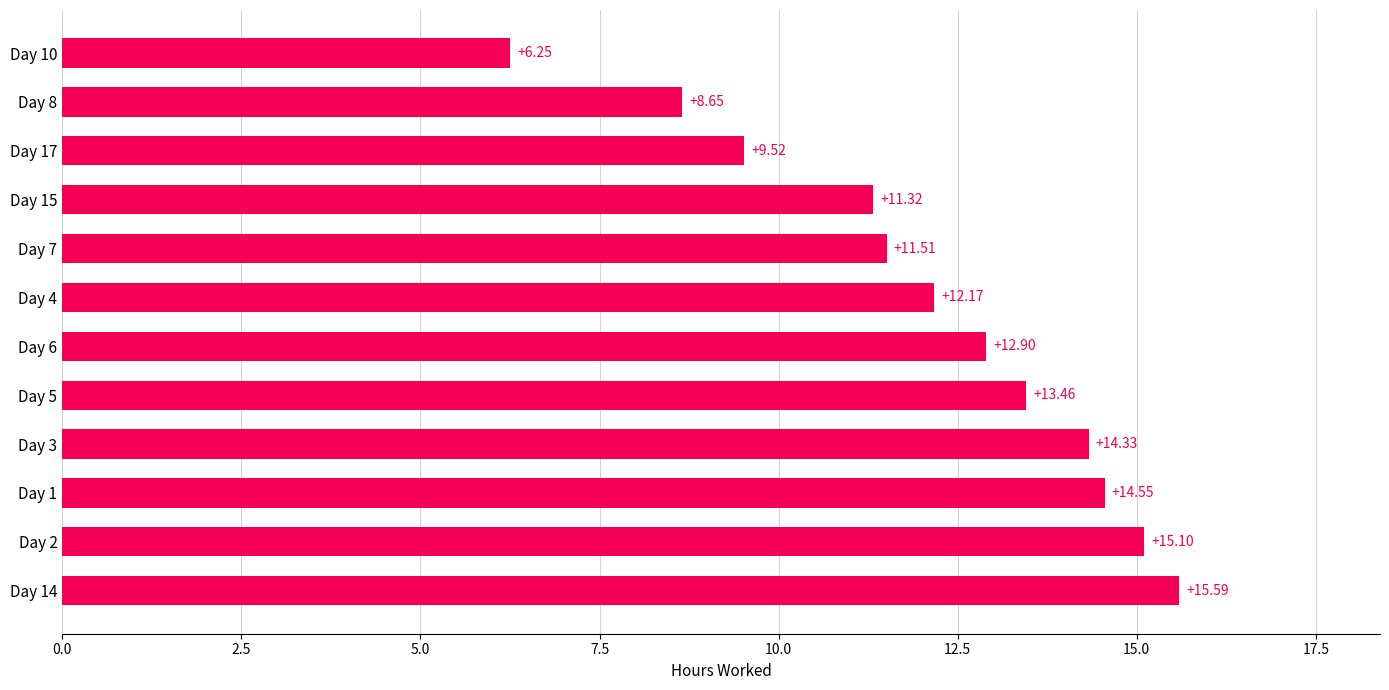

Rank the categories by value from lowest to highest.

Day 10, Day 8, Day 17, Day 15, Day 7, Day 4, Day 6, Day 5, Day 3, Day 1, Day 2, Day 14